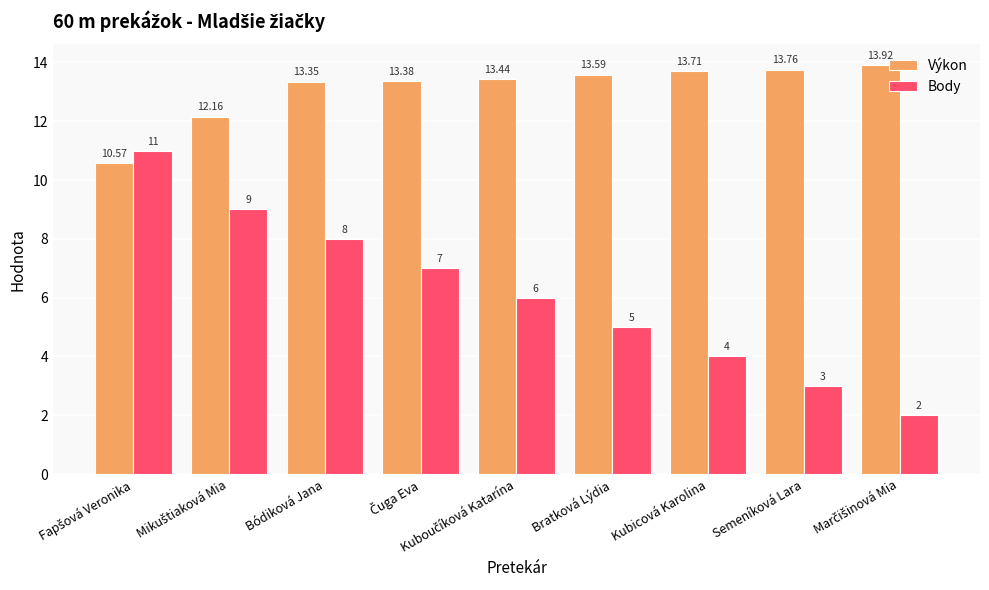

Which series has the largest total across all categories?

Výkon